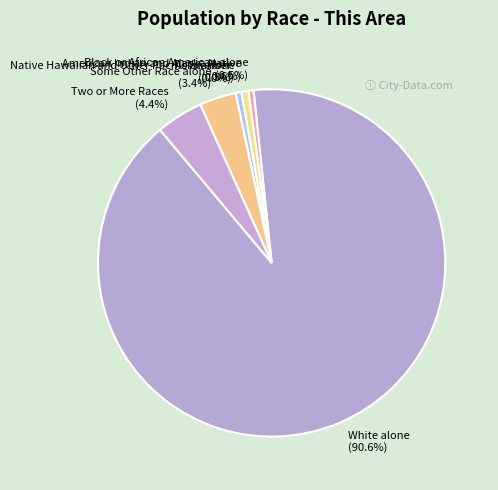

Between Native Hawaiian and Other Pacific Islander and White alone, which is larger?

White alone